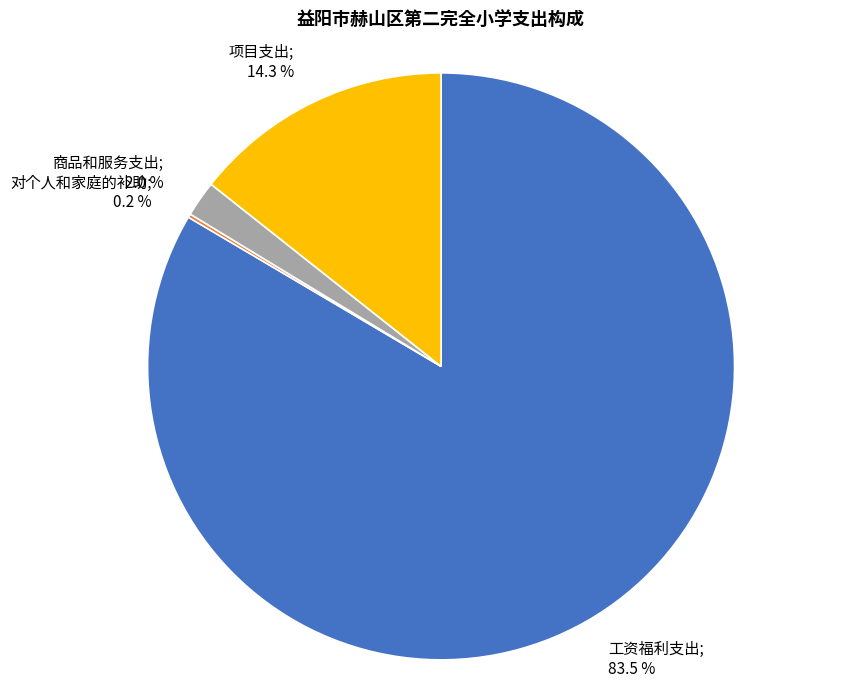

Does any single category account for the majority?

Yes